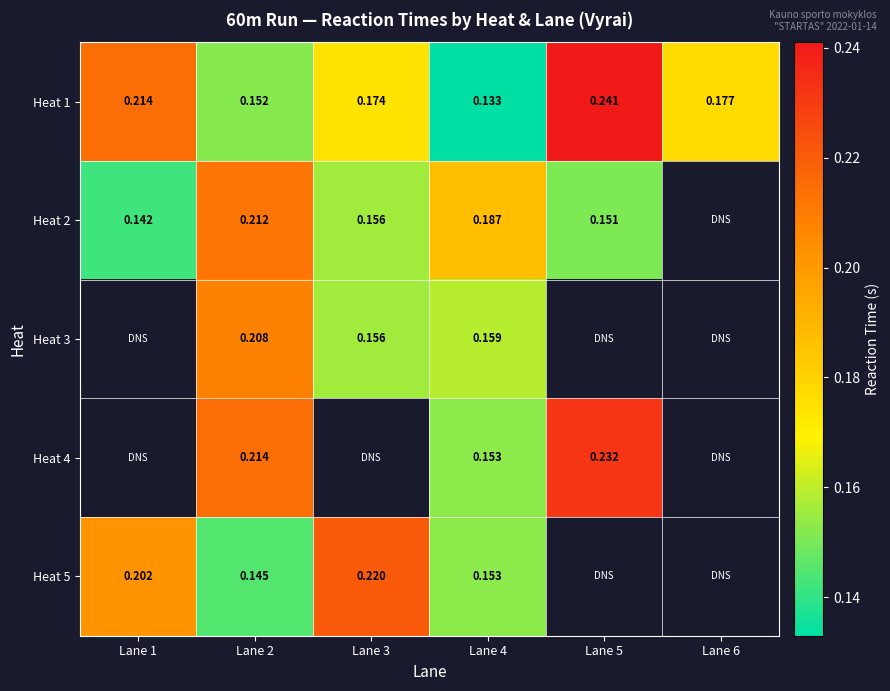

Is the value of Heat 1 at Lane 1 greater than the value of Heat 3 at Lane 2?

Yes